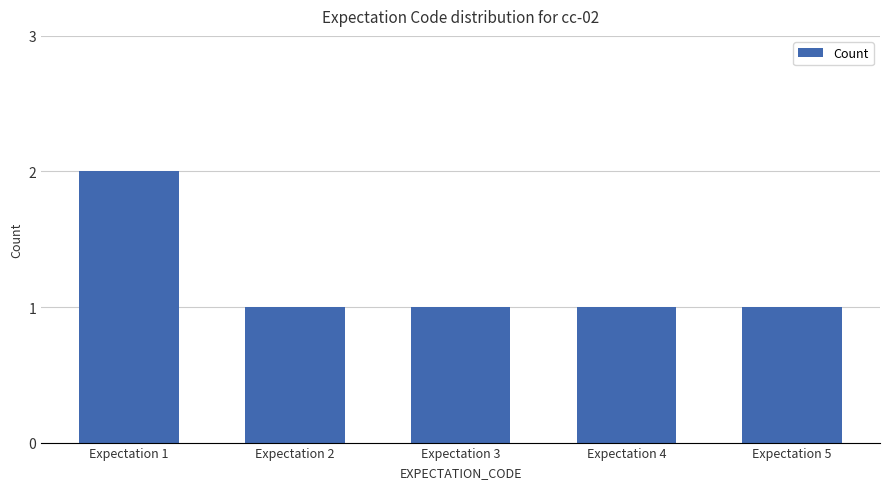

True or false: the data shows 2 at Expectation 2.

False